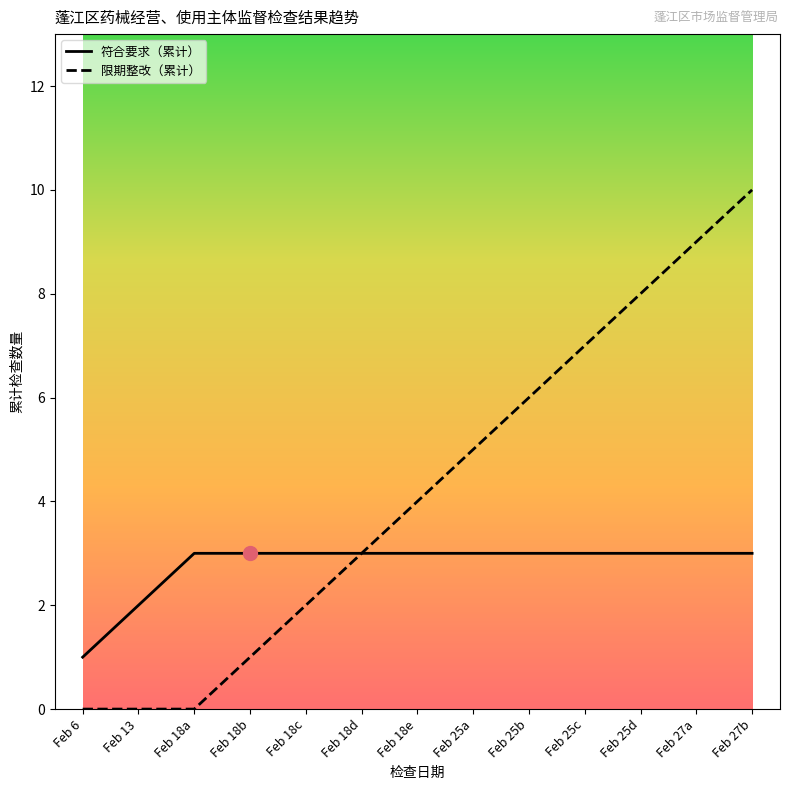

What is the maximum value for 限期整改（累计）?

10